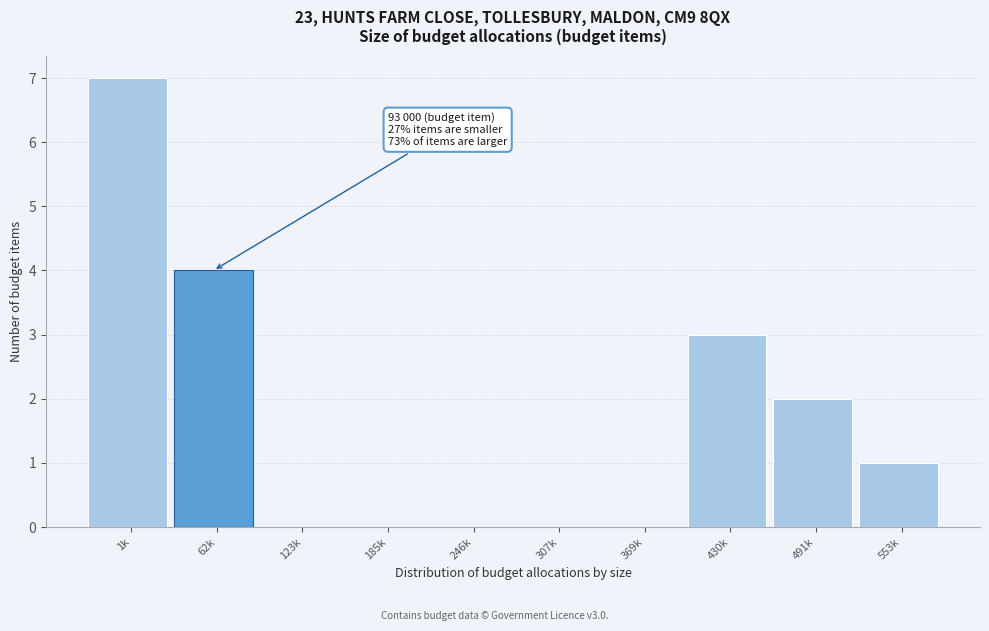

Reading left to right, what are all the values shown in this chart?

1k=7	62k=4	123k=0	185k=0	246k=0	307k=0	369k=0	430k=3	491k=2	553k=1